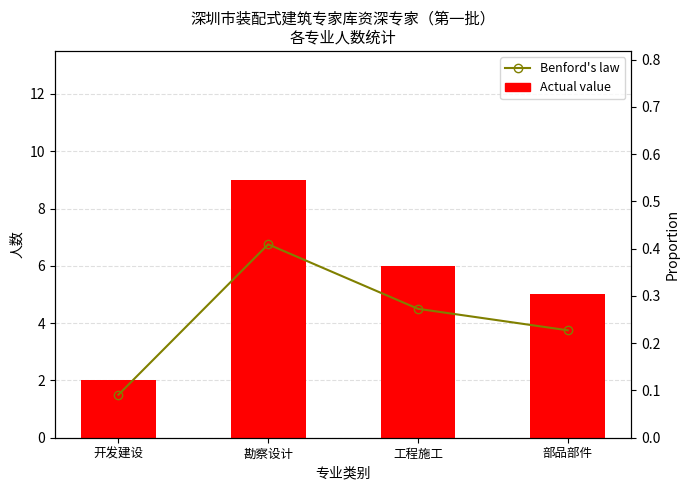

What position from the left is 部品部件?

4